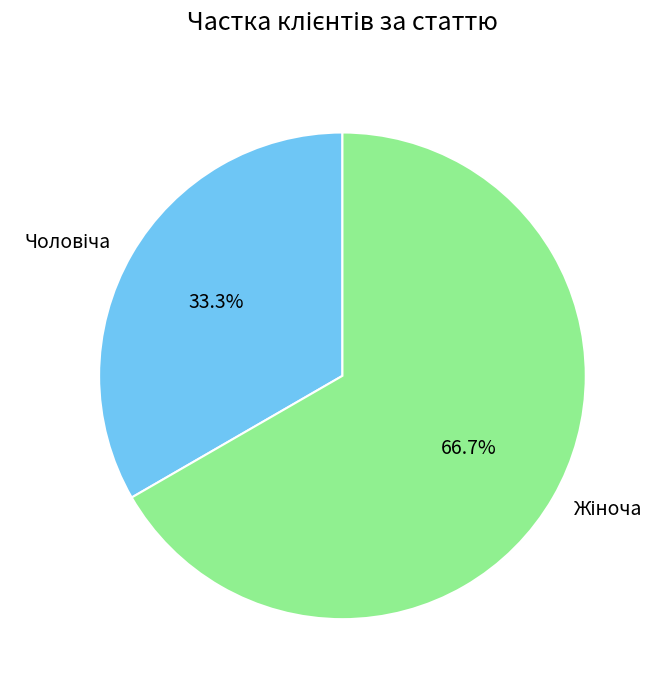

How many slices are in this pie chart?

2